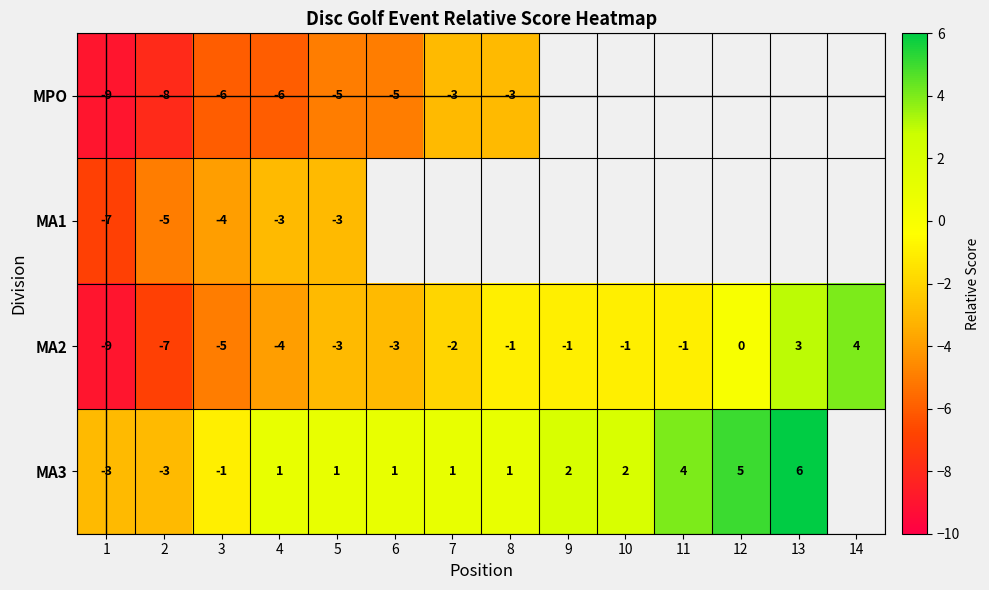

Is the value of MA1 at 4 greater than the value of MA2 at 13?

No